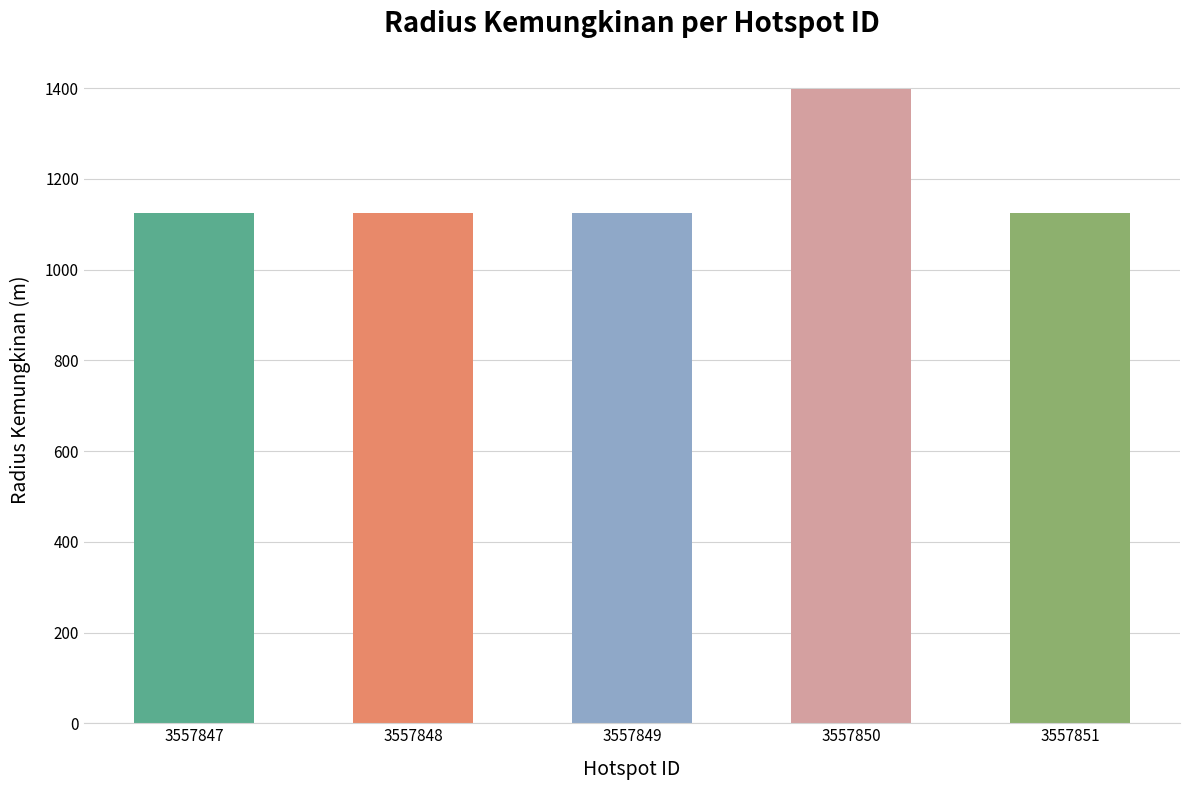

What is the ratio of the value at 3557849 to the value at 3557848?

1.0